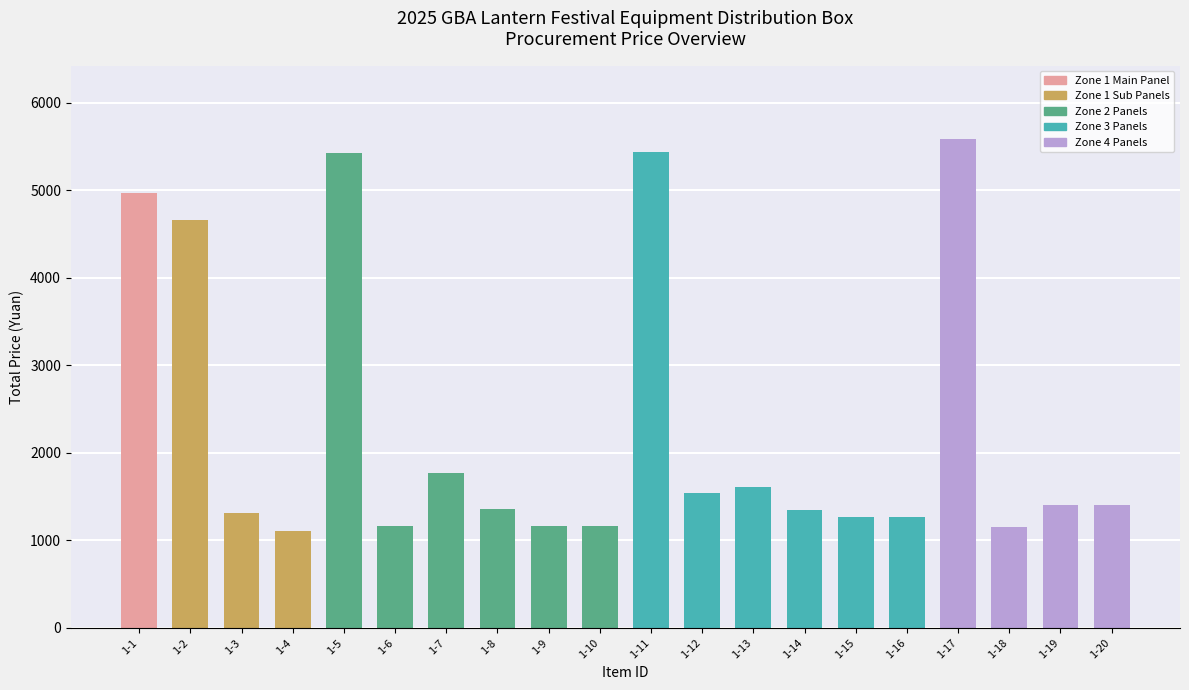

What is the value of the 4th bar from the left?

1108.4